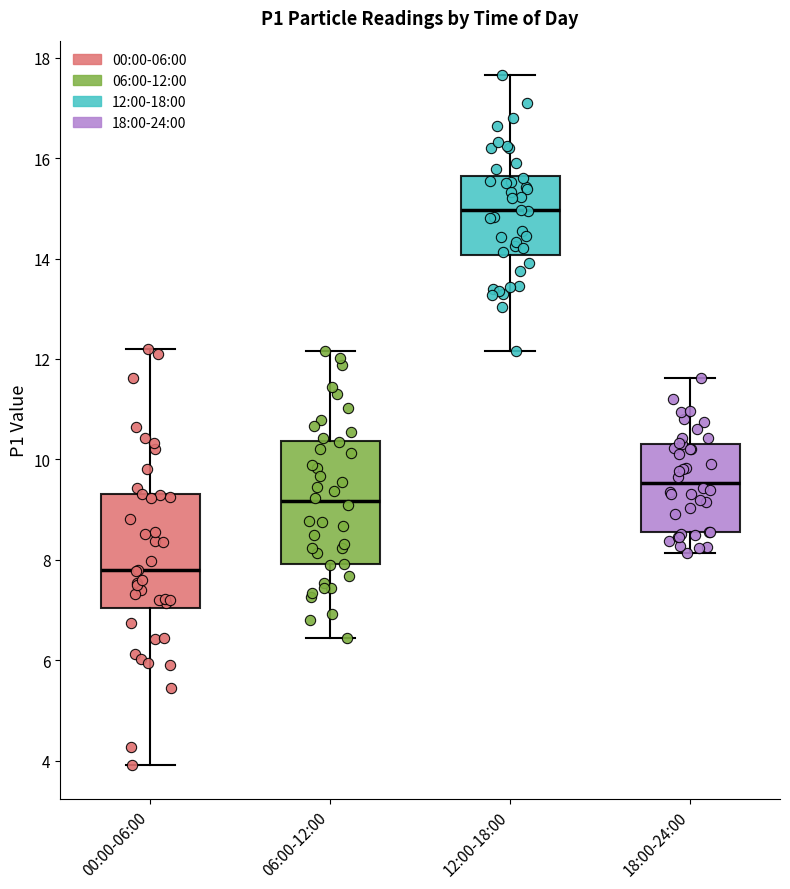

Reading left to right, read every box against the y-axis: the position of its median line, the range the box covers, and the ends of its whiskers. The values are not printed on the chart, so give them approximately, as read against the axis.

00:00-06:00: median 7.8, box 7.0 to 9.4, whiskers 4.0 to 12.2
06:00-12:00: median 9.2, box 8.0 to 10.4, whiskers 6.4 to 12.2
12:00-18:00: median 15.0, box 14.0 to 15.6, whiskers 12.2 to 17.6
18:00-24:00: median 9.6, box 8.6 to 10.4, whiskers 8.2 to 11.6